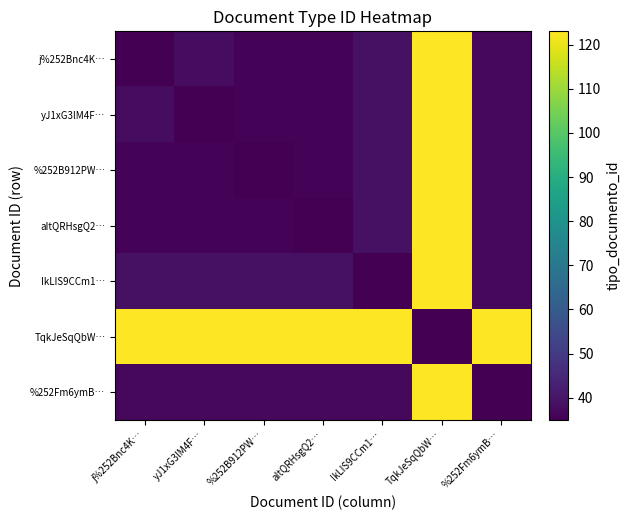

What is the spread (max minus min) of values at IkLIS9CCm1…?

88